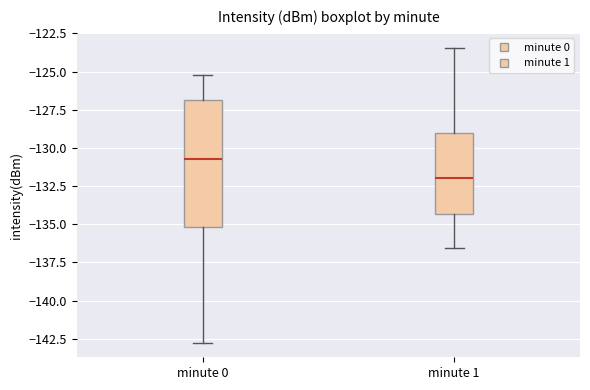

Which box is the tallest, from its lower edge to its upper edge?

minute 0